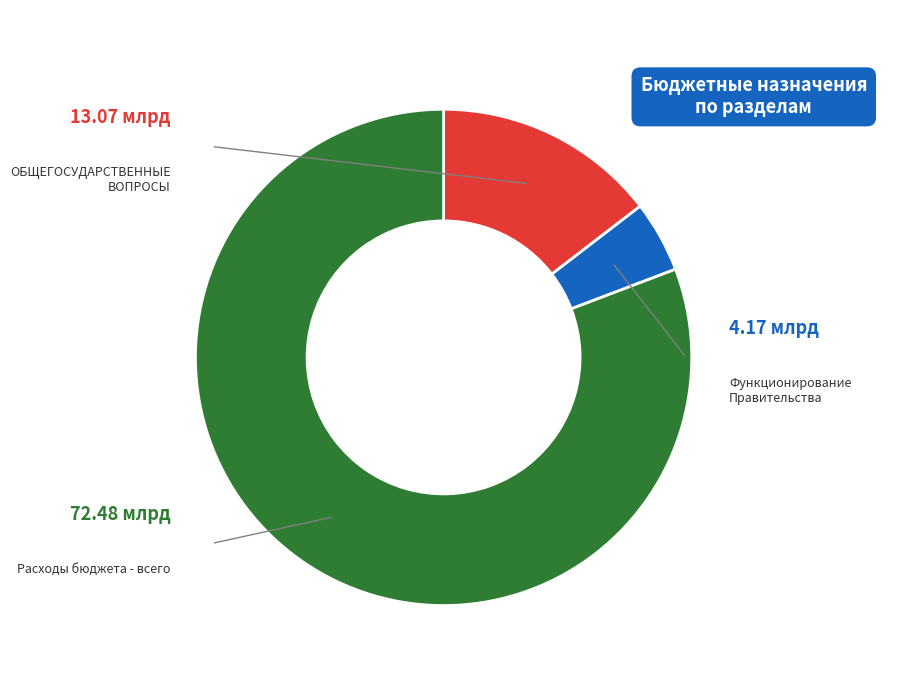

Approximately how many times larger is the value at Функционирование Правительства compared to Расходы бюджета - всего?

0.1